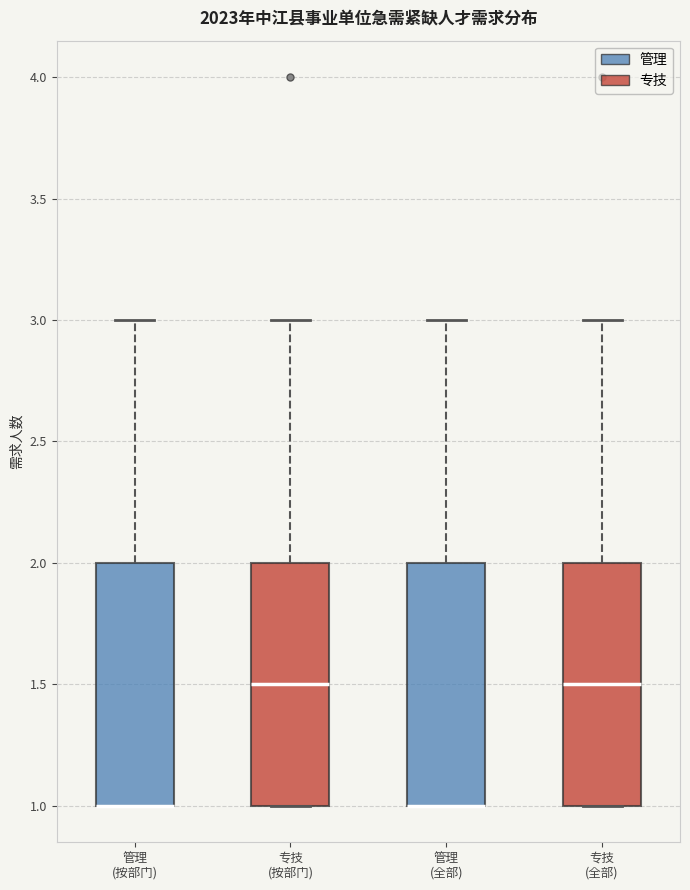

Where is the lower edge of the box for 管理 (全部) on the y-axis? The values are not printed on the chart, so give them approximately, as read against the axis.

1.0